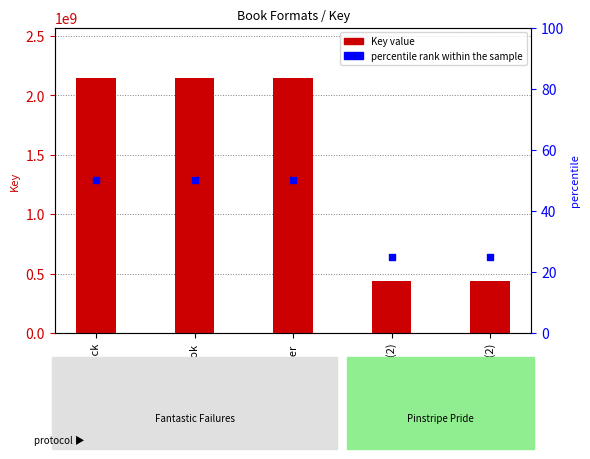

Which series has the widest spread of Y values?

Key